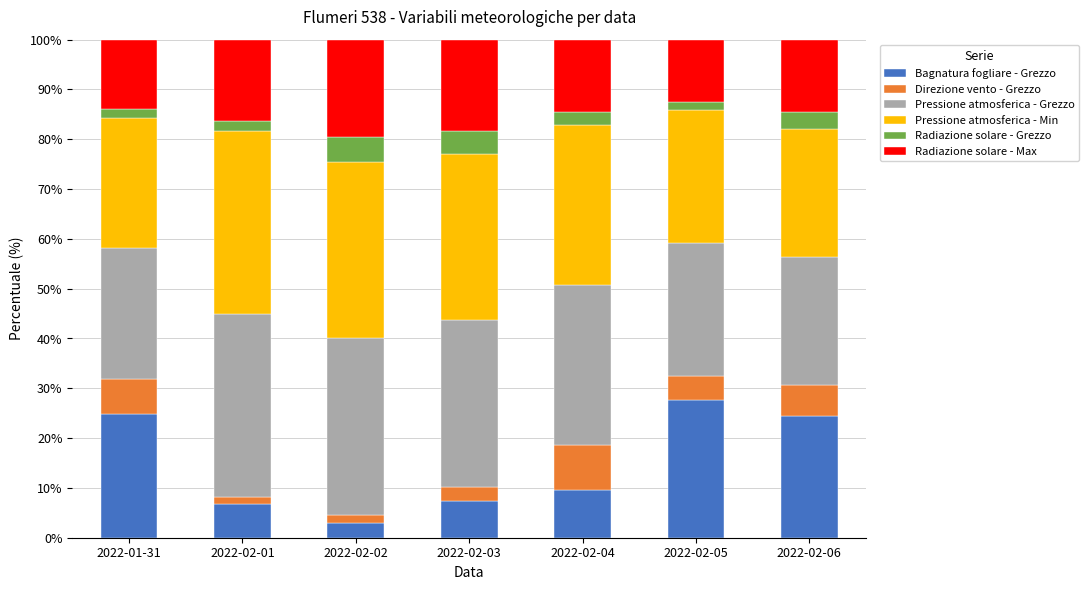

What is the total value across all series at 2022-02-06?

100.0